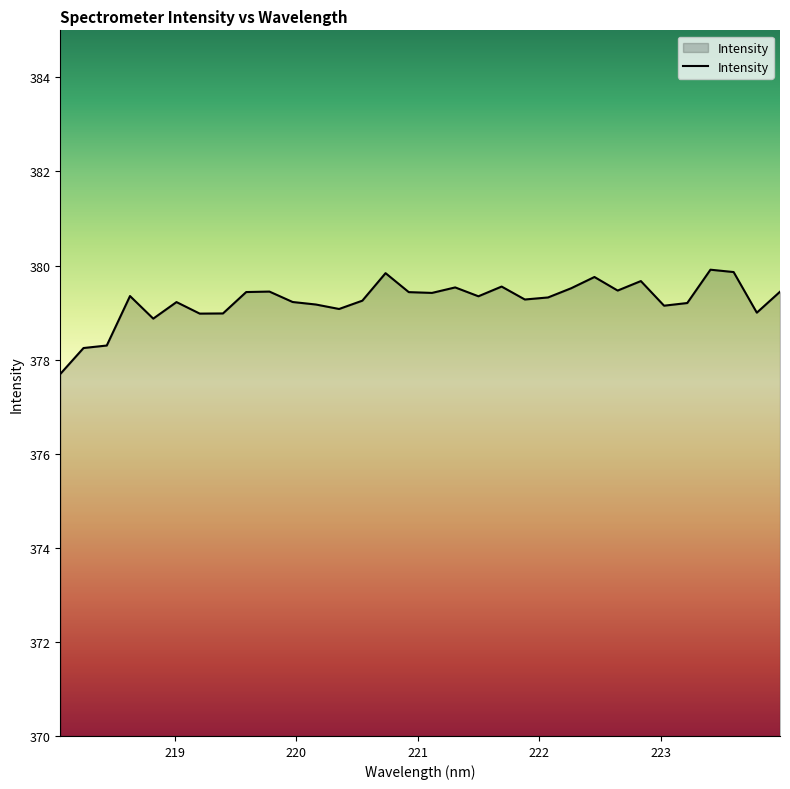

How many lines are shown in the chart?

1